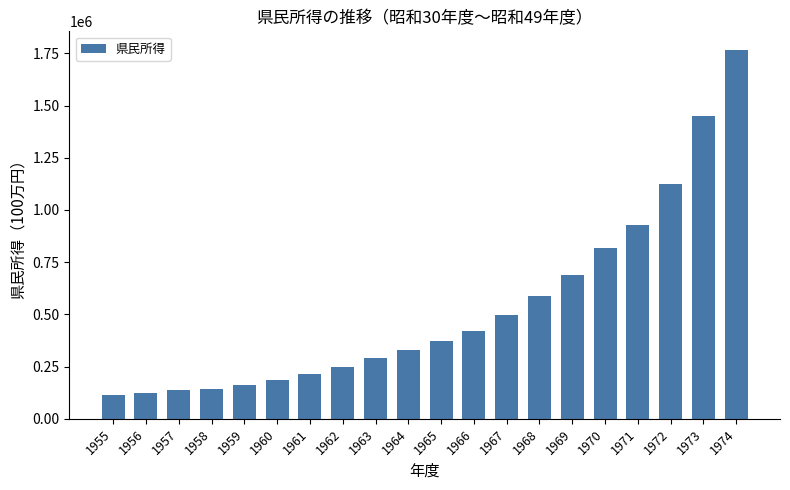

Between 1965 and 1968, which is larger?

1968